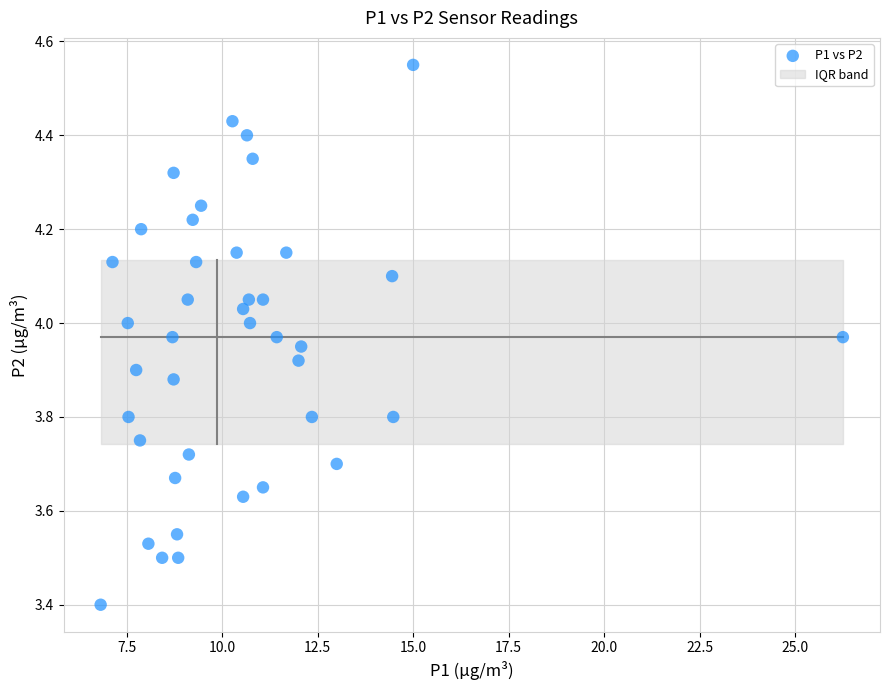

What Y value in the scatter plot is closest to 3?

3.4